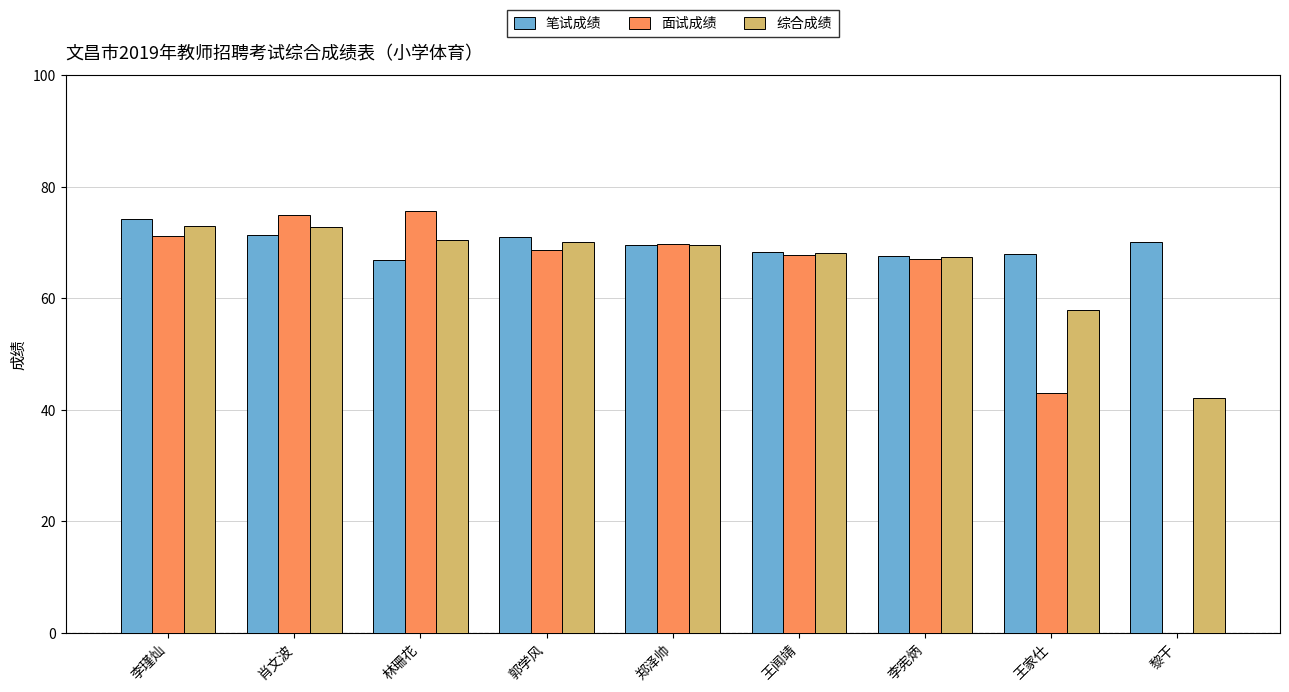

What is the difference between the 笔试成绩 values at 李宪炳 and 李瑾灿?

6.6